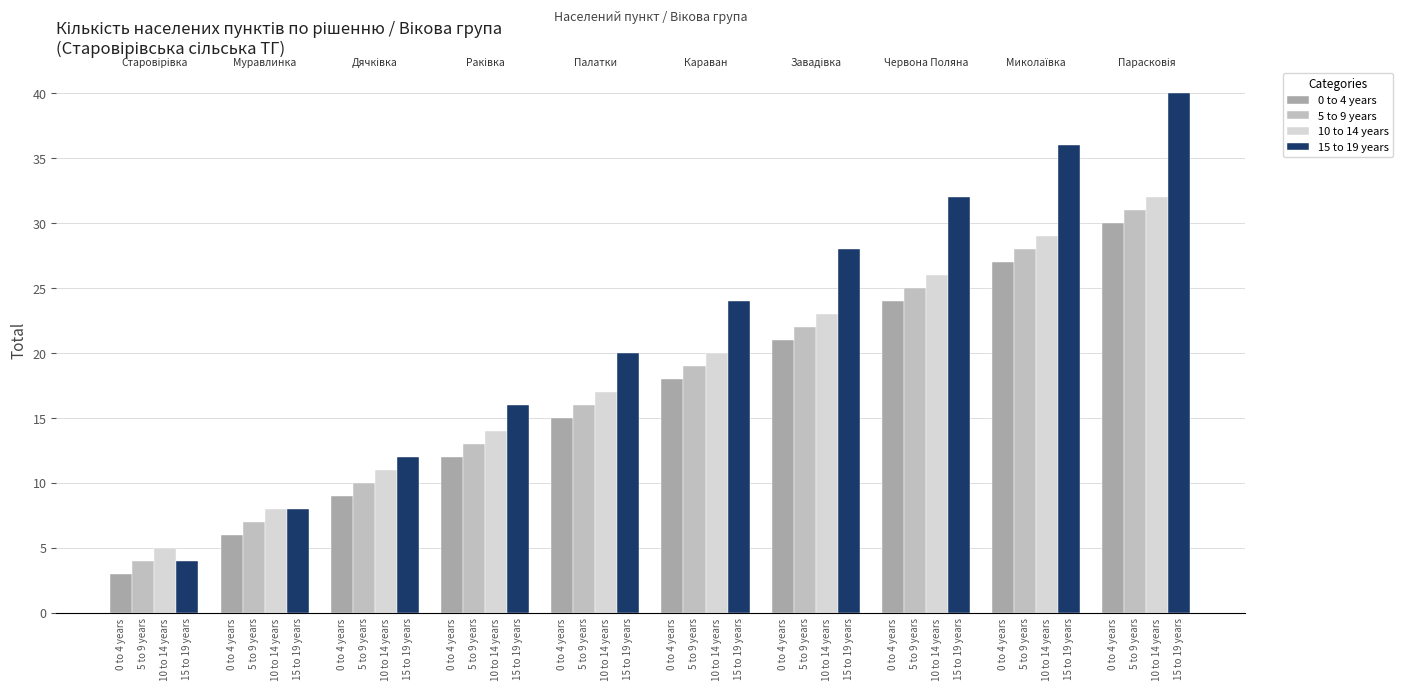

How many series are shown in this chart?

4